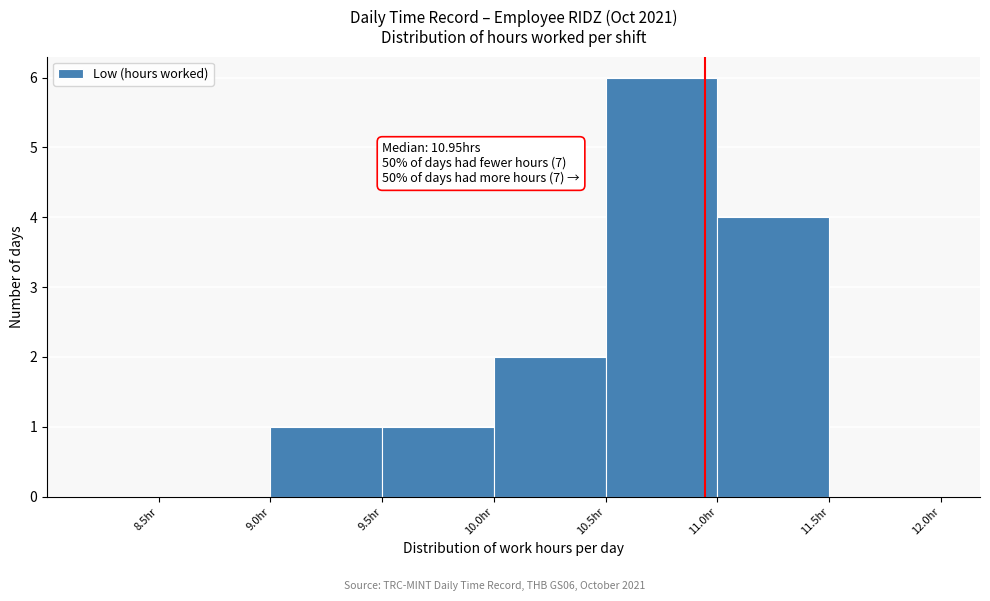

Over which range of the x-axis is the bar tallest?

10.5 to 11.0